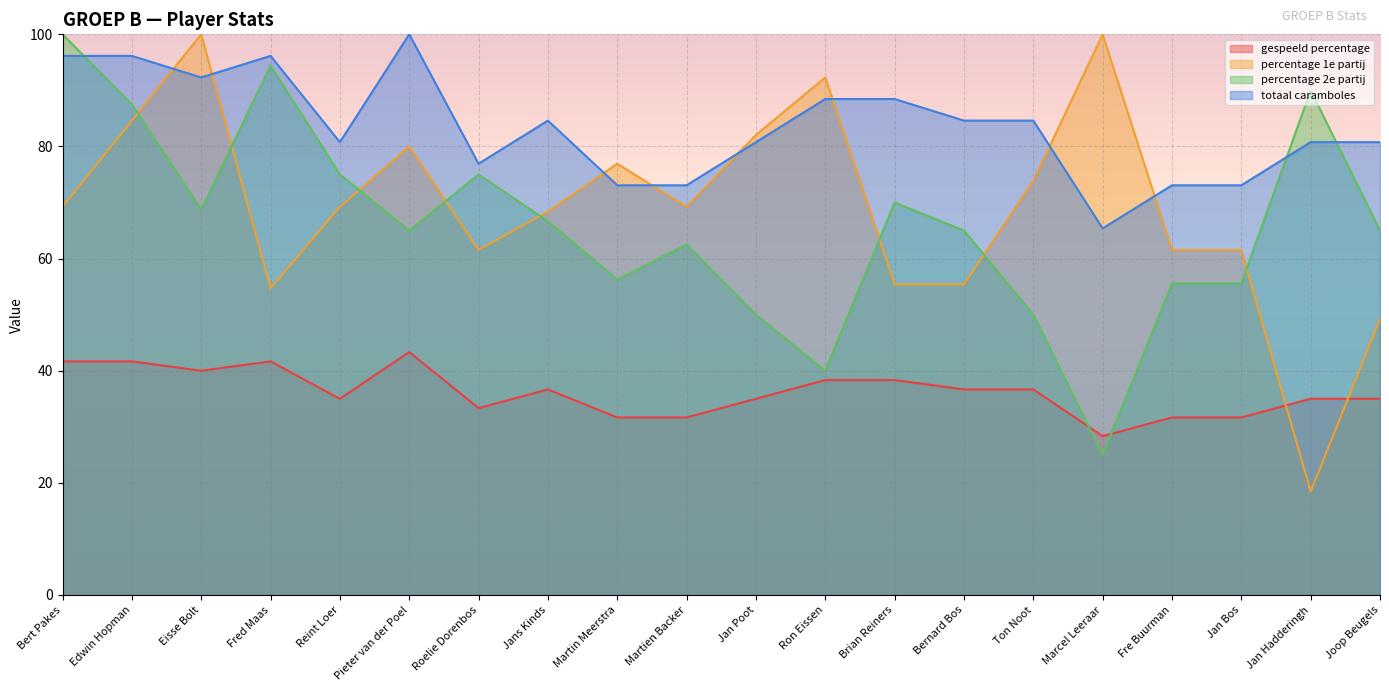

What is the difference between the percentage 2e partij values at Martin Meerstra and Ton Noot?

6.2